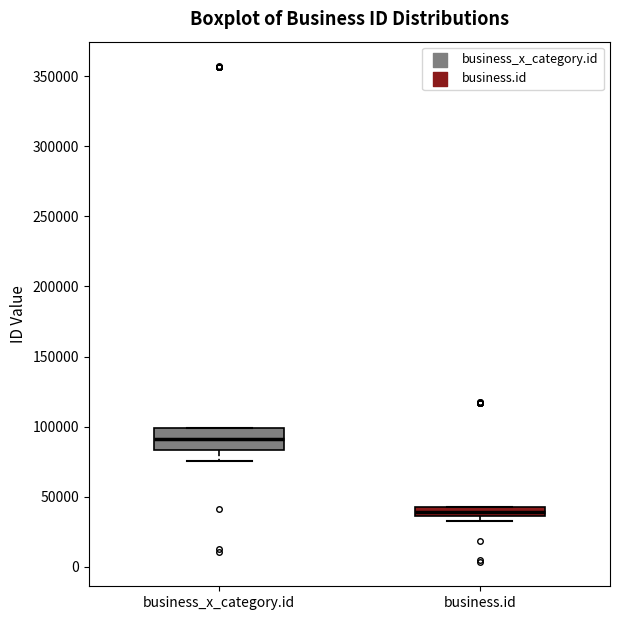

Where is the upper edge of the box for business_x_category.id on the y-axis? The values are not printed on the chart, so give them approximately, as read against the axis.

100000